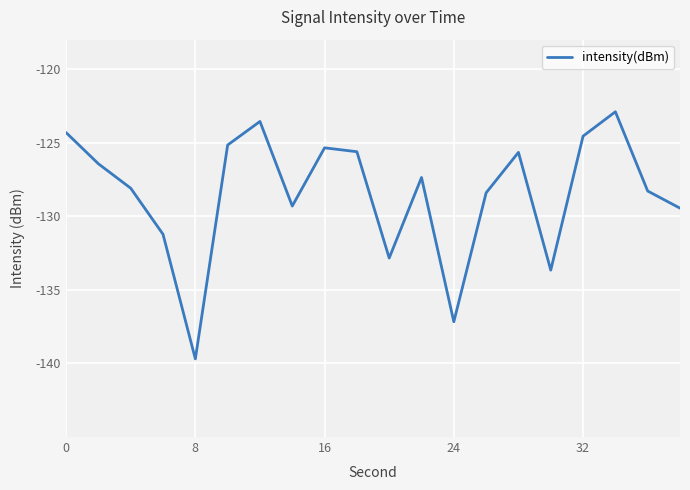

What is the smallest value displayed?

-139.7